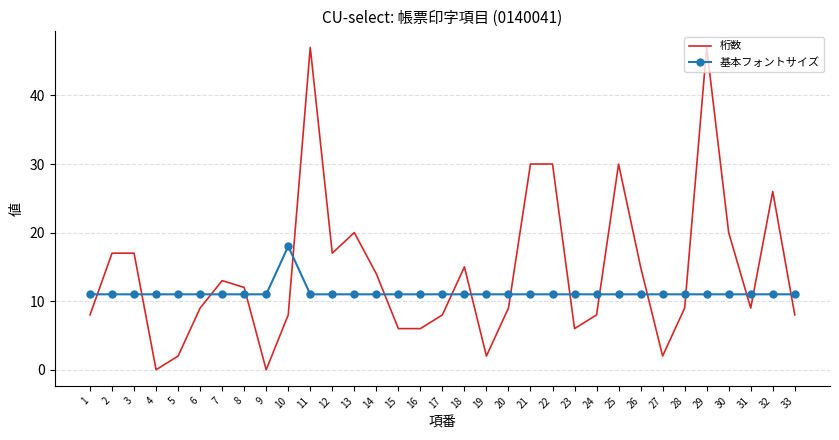

Reading left to right, what are all the values shown in this chart?

桁数: 8	17	17	0	2	9	13	12	0	8	47	17	20	14	6	6	8	15	2	9	30	30	6	8	30	15	2	9	47	20	9	26	8
基本フォントサイズ: 11	11	11	11	11	11	11	11	11	18	11	11	11	11	11	11	11	11	11	11	11	11	11	11	11	11	11	11	11	11	11	11	11